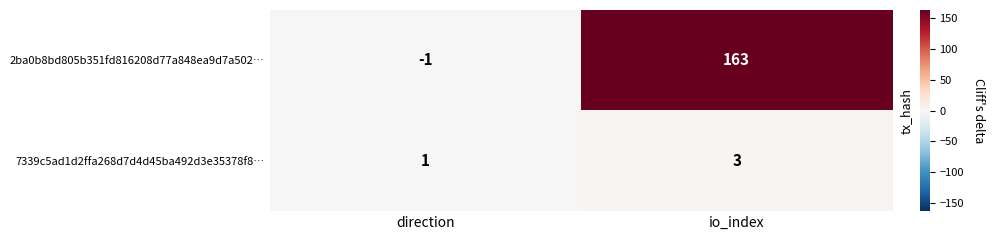

Reading left to right, list all the values displayed in this chart.

2ba0b8bd805b351fd816208d77a848ea9d7a502…: -1	163
7339c5ad1d2ffa268d7d4d45ba492d3e35378f8…: 1	3